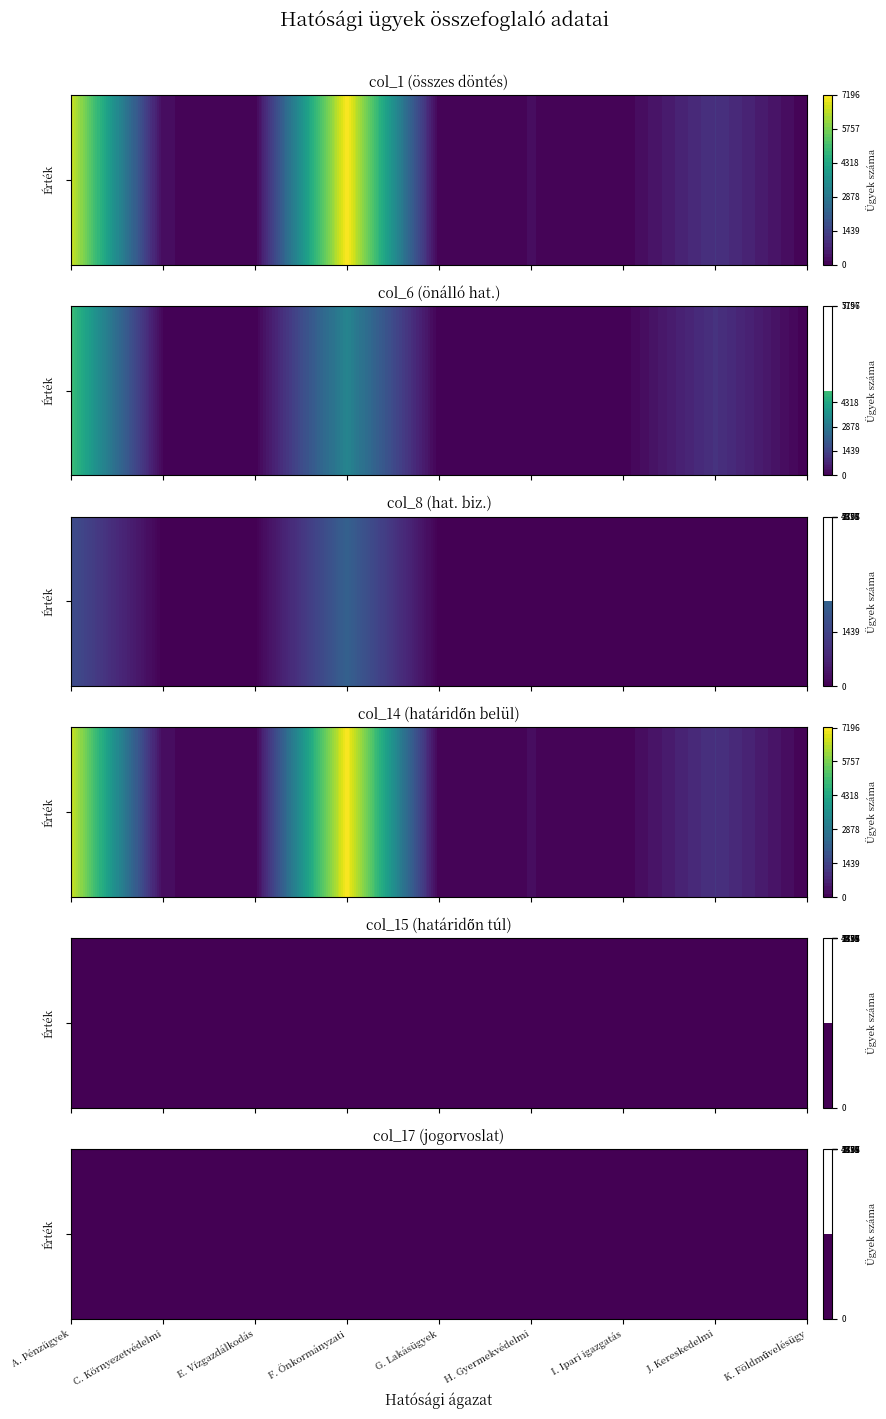

The value of I. Ipari igazgatás at F. Önkormányzati is 7. True or false?

False